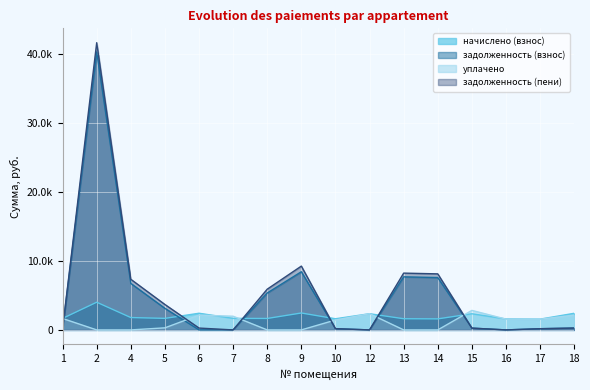

How many data points in задолженность (взнос) are less than 267?

8